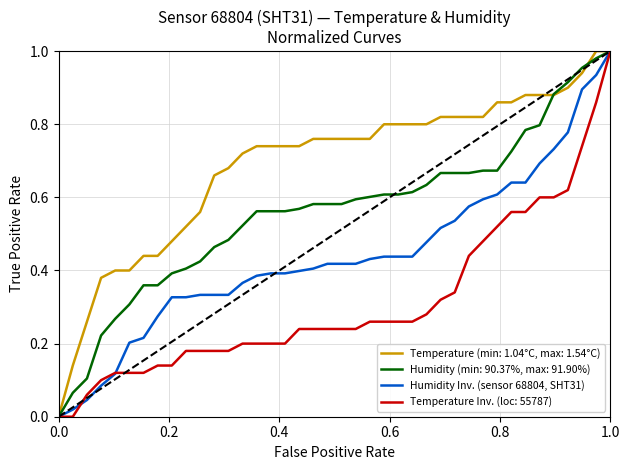

Which series has the largest total across all categories?

Temperature (min: 1.04°C, max: 1.54°C)